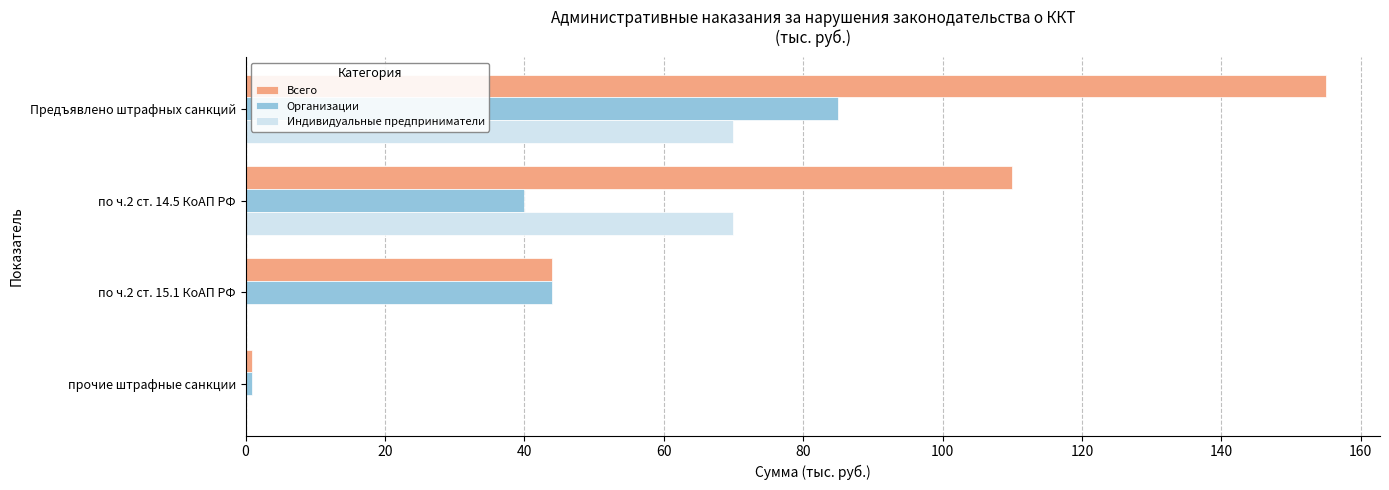

Which series has the largest total across all categories?

Всего